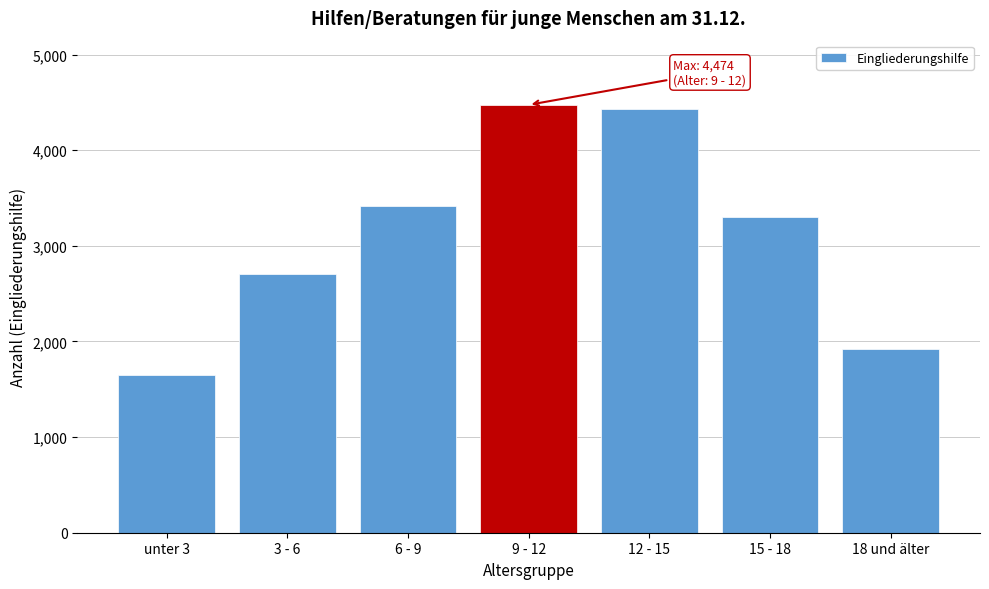

Reading right to left, what are all the values shown in this chart?

1918	3297	4430	4474	3412	2706	1644